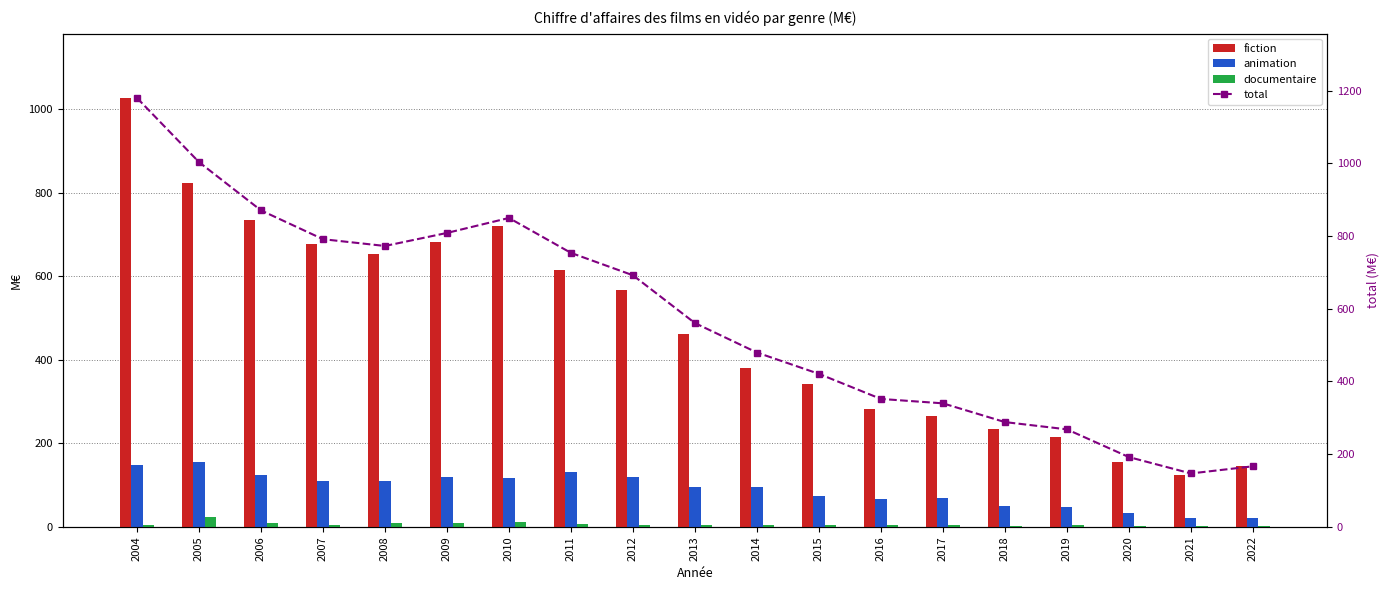

How many groups of bars are there?

19